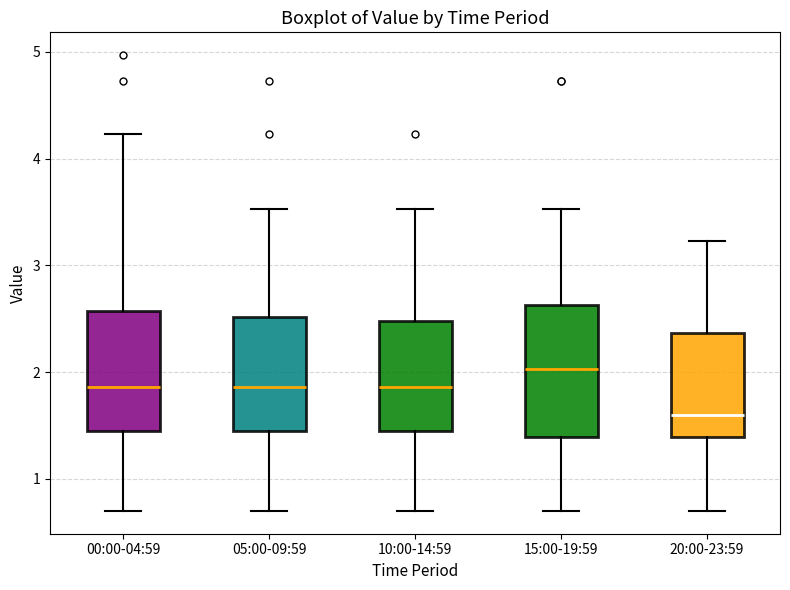

Where does the median line of the box for 20:00-23:59 sit on the y-axis? The values are not printed on the chart, so give them approximately, as read against the axis.

1.6